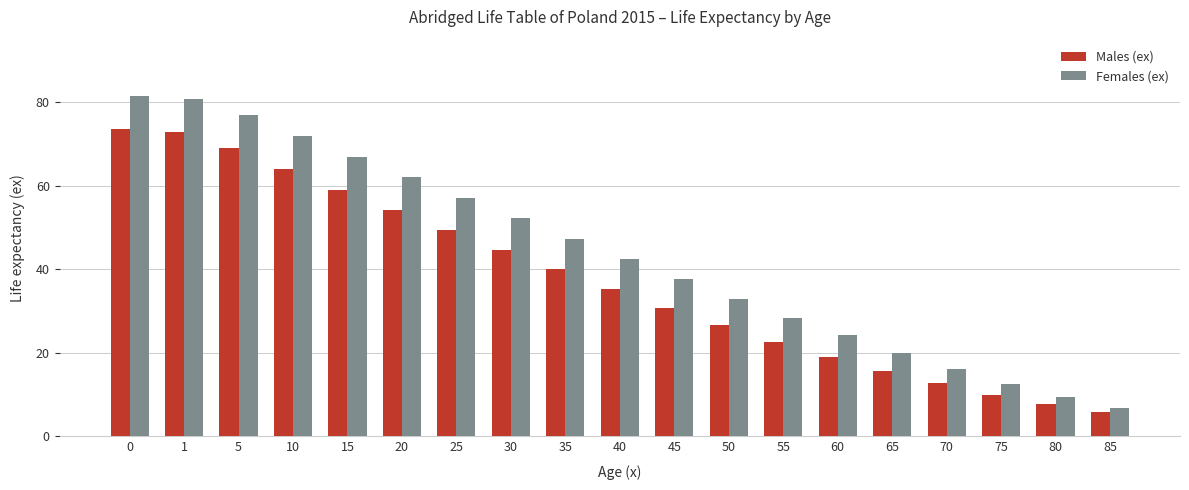

How many data points in Females (ex) are above 42?

10